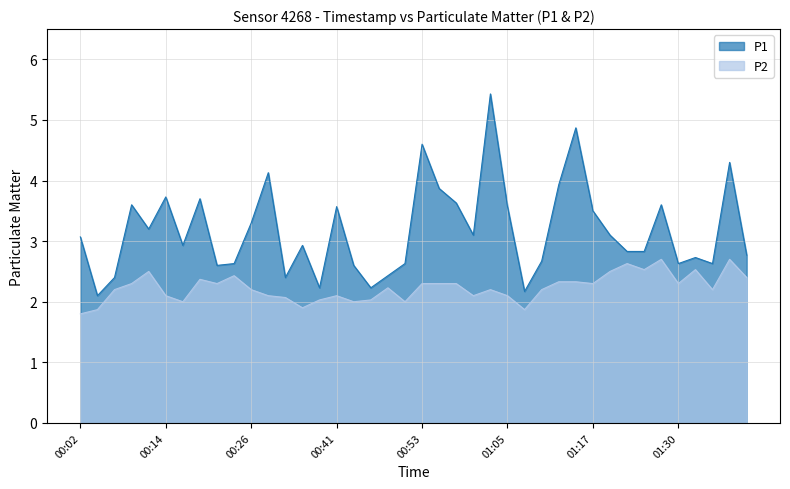

Does the chart display data point markers on the line(s)?

No